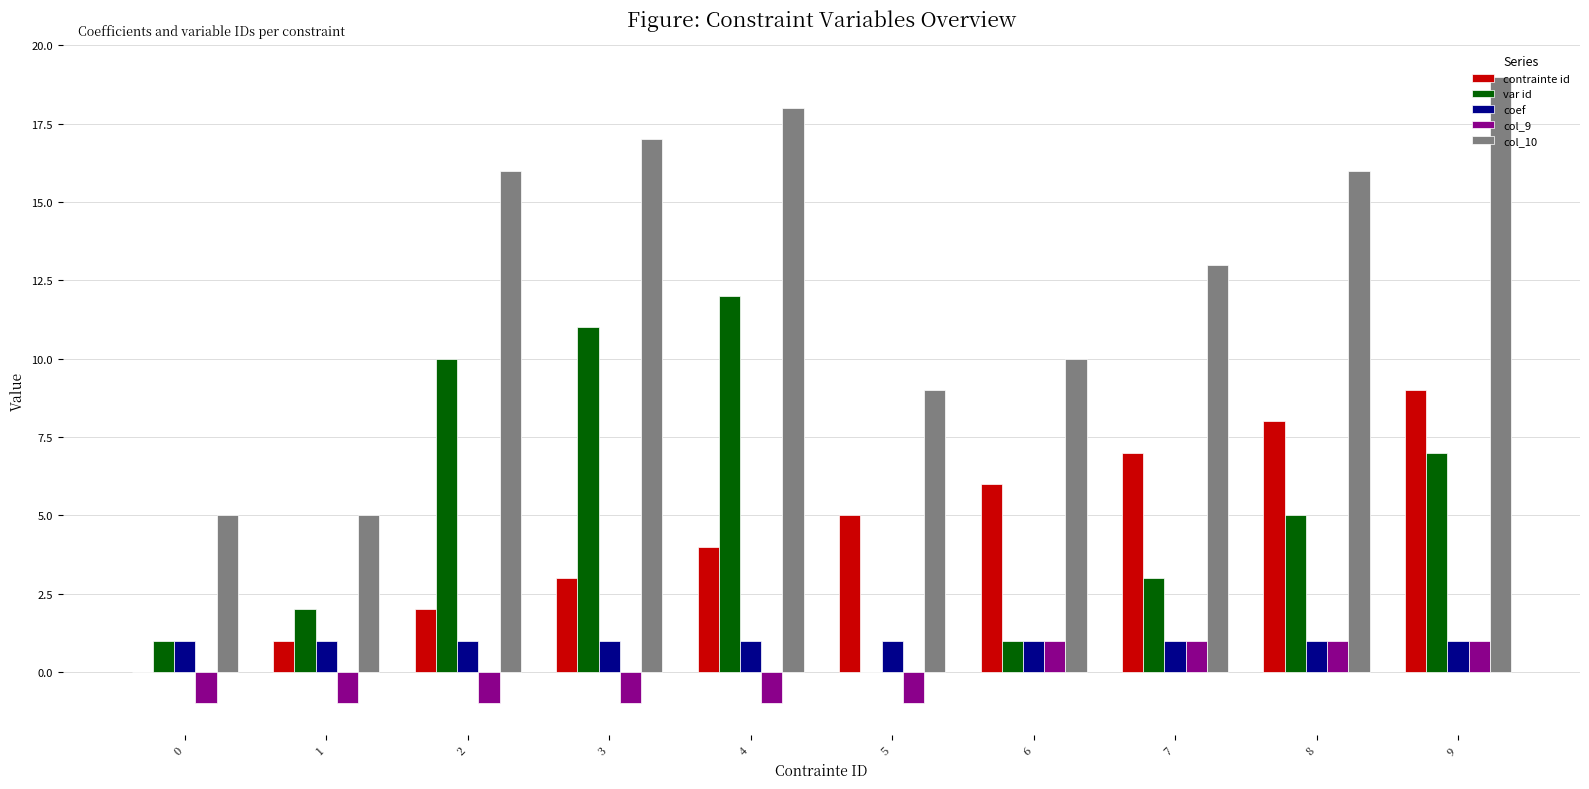

Are the bars grouped side by side (vs. stacked)?

Yes